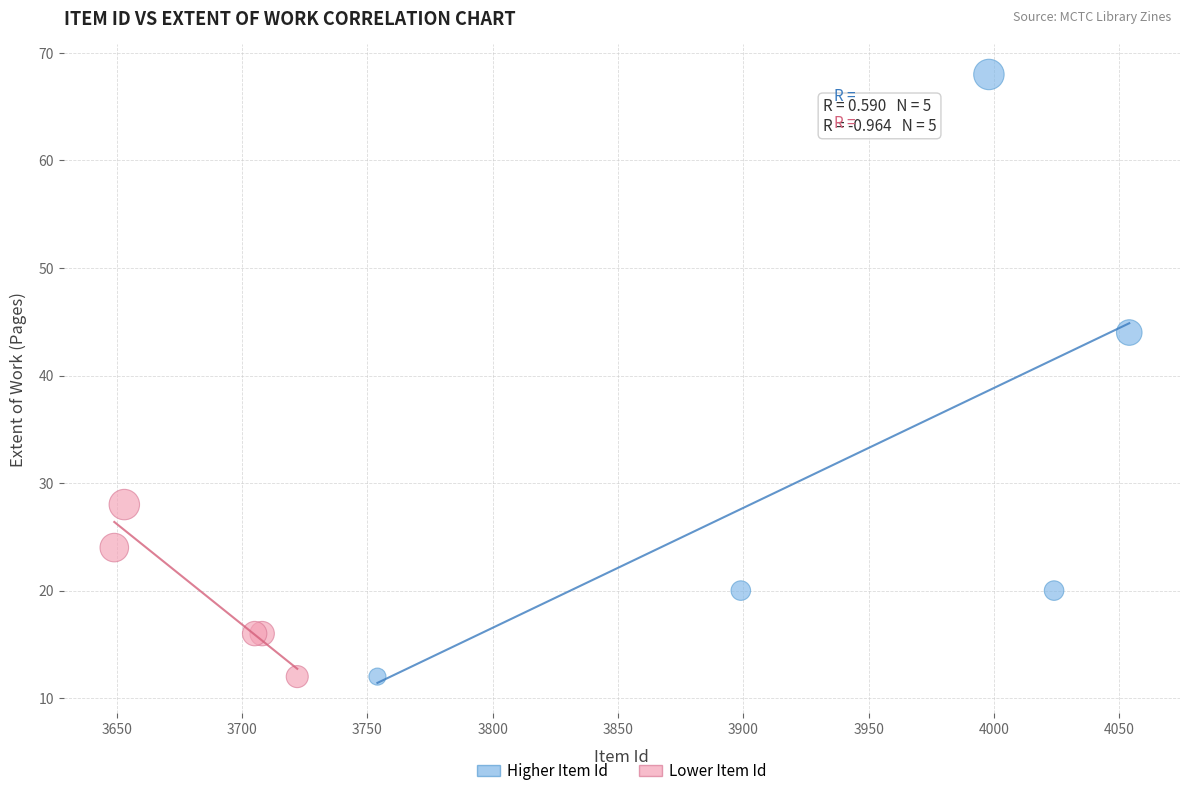

Which series has the largest Y range (max minus min)?

Higher Item Id